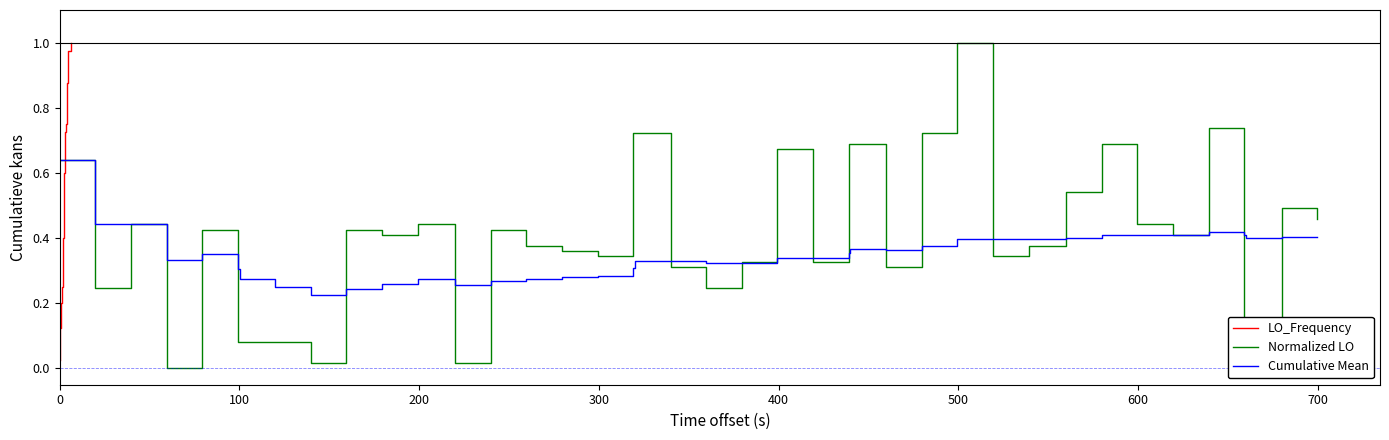

What is the value of the Normalized LO point at the 6th from the left?

0.1